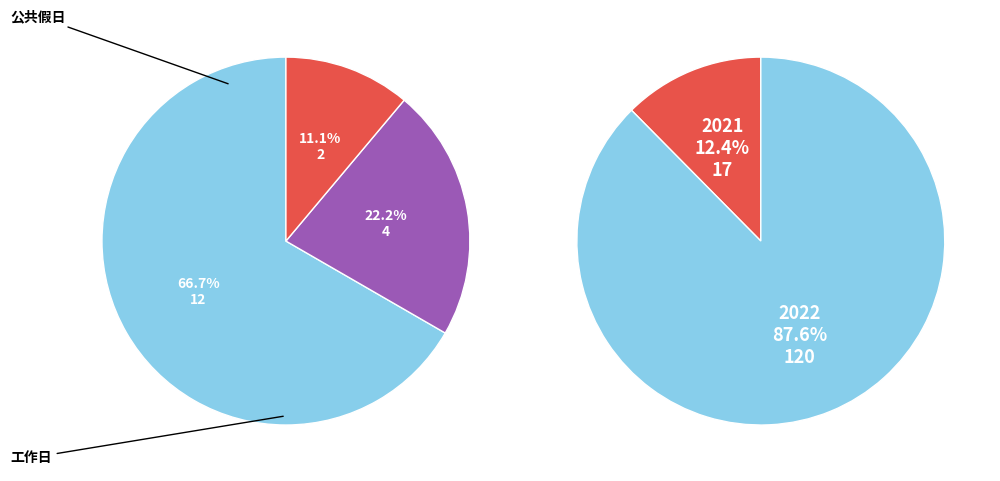

To the nearest percent, what is the difference between the largest and smallest slice percentages?

75%